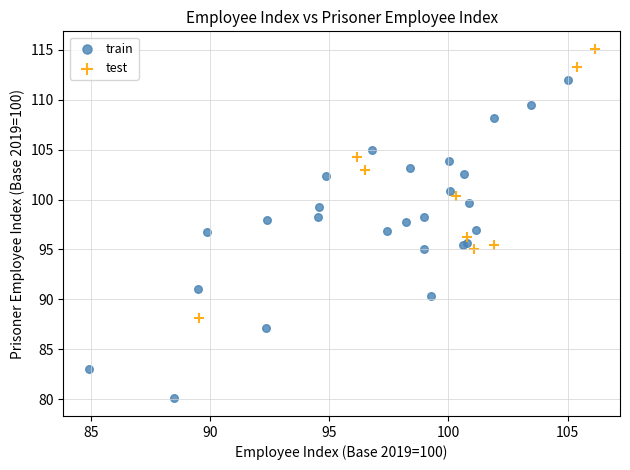

Which series has the widest spread of Y values?

train